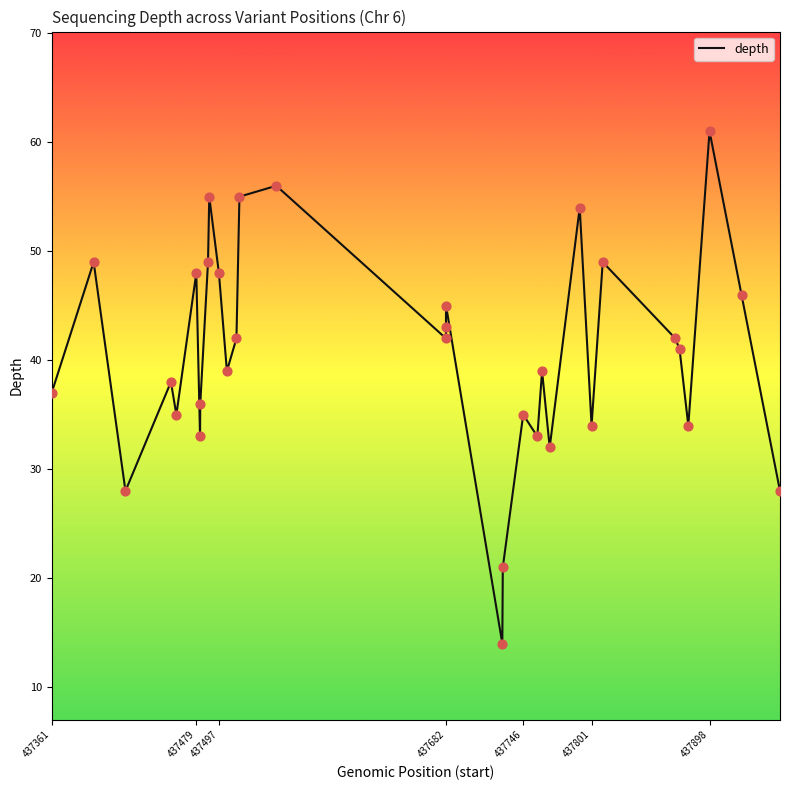

What is the difference between the maximum and minimum values?

47